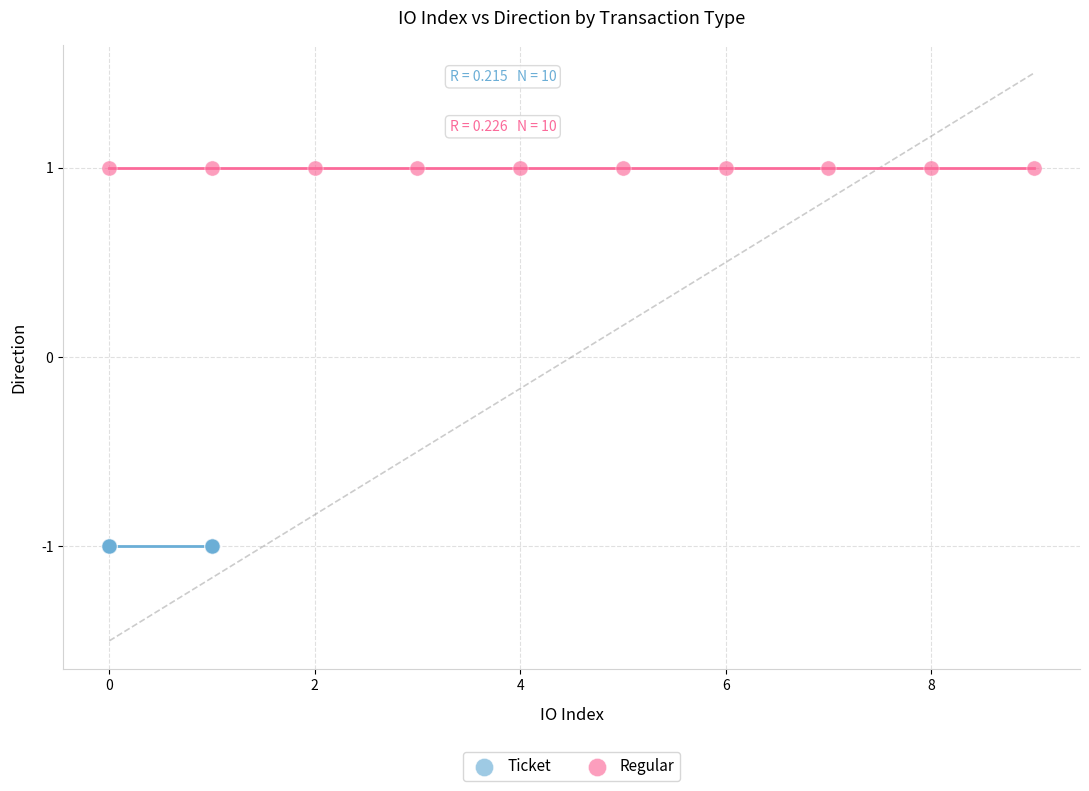

Which series contains the lowest Y value?

Ticket